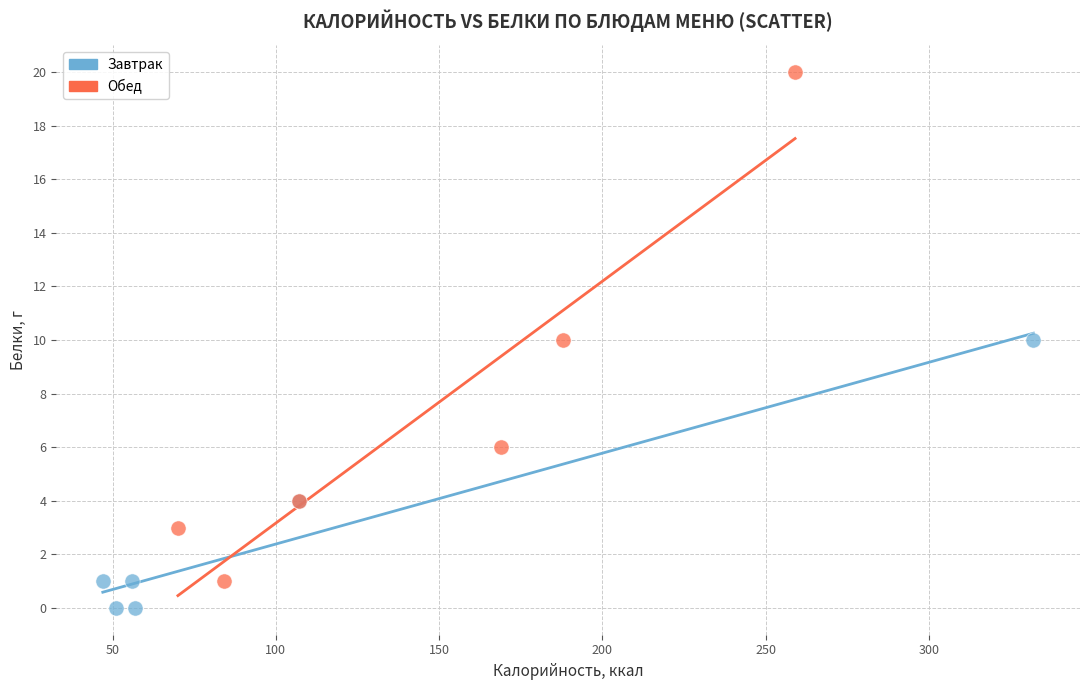

What are all the series names shown in the legend?

Завтрак, Обед